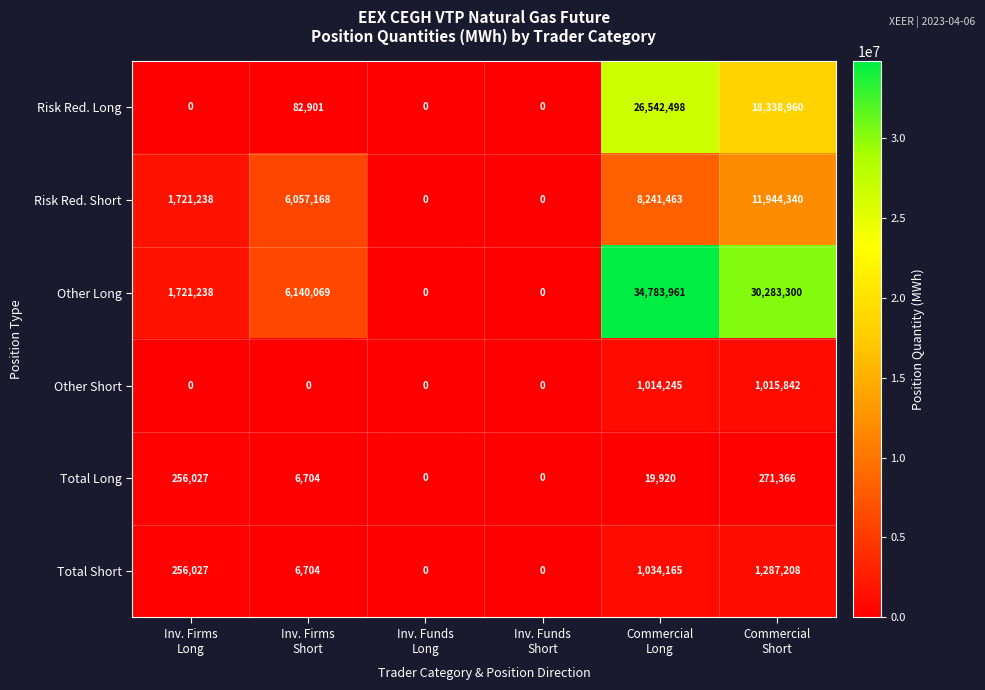

Which series has the largest range (max minus min)?

Other Long